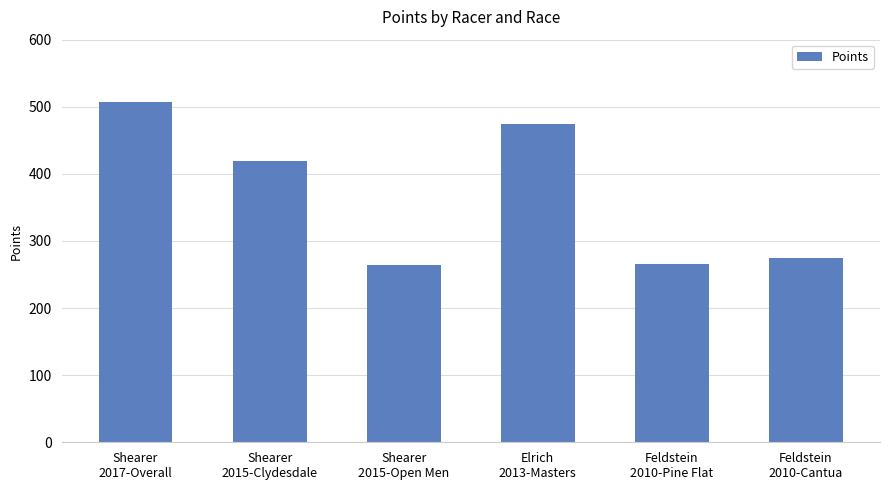

What is the approximate value at Elrich
2013-Masters?

473.7